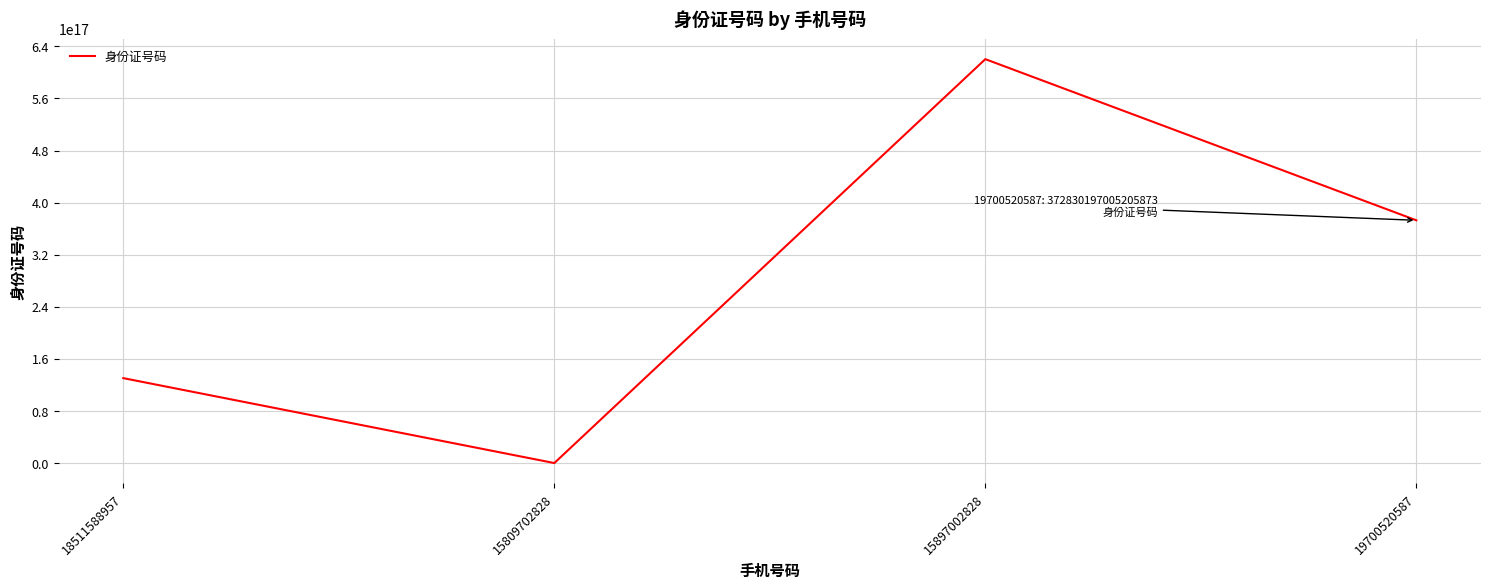

Which has a higher value, 15897002828 or 19700520587?

15897002828